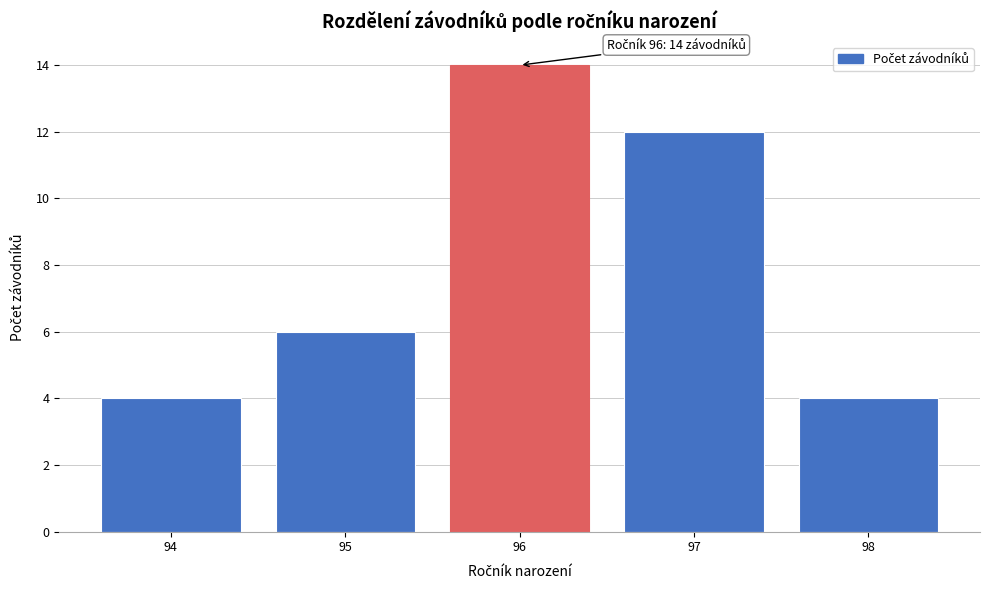

Reading left to right, list all the values displayed in this chart.

94=4	95=6	96=14	97=12	98=4